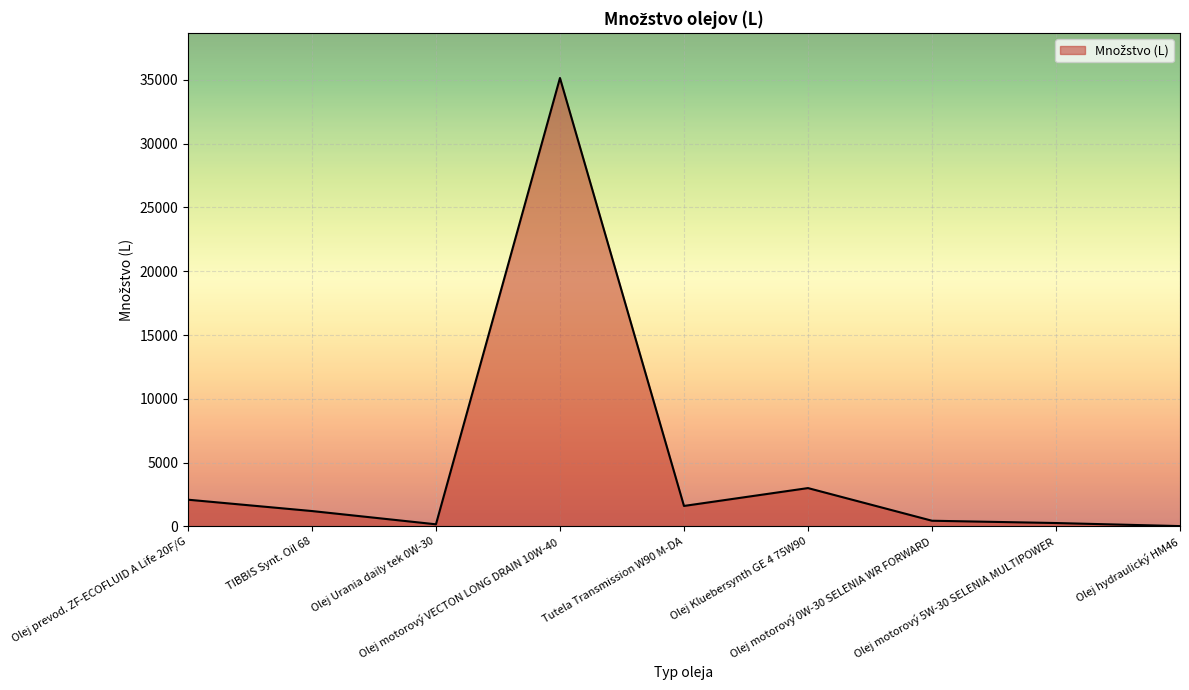

What is the maximum value shown in the chart?

35152